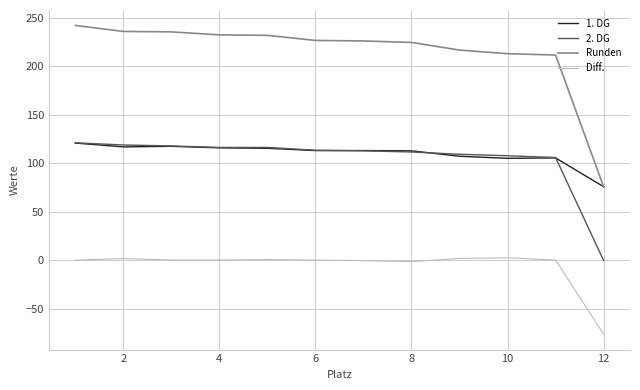

What is the average value of the Runden series?

214.5